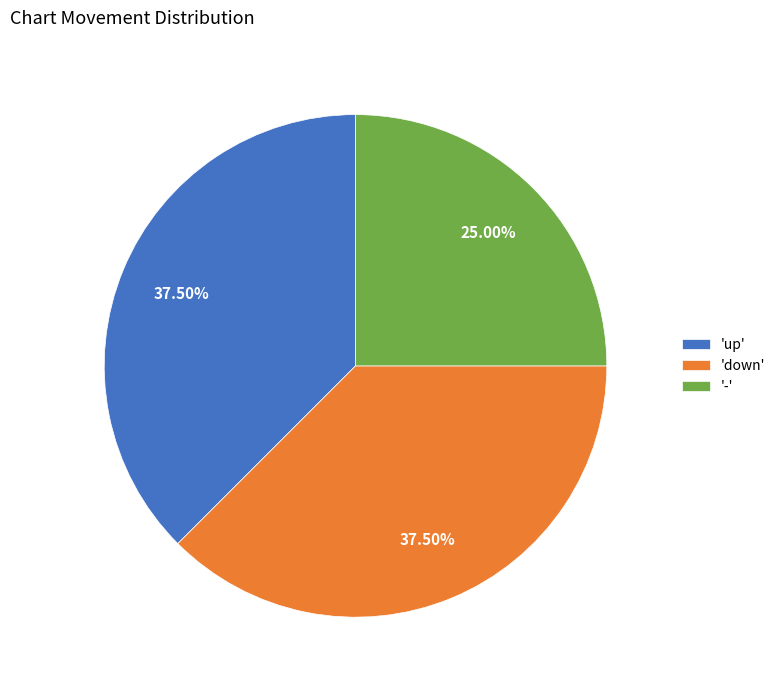

Which category has the smallest portion of the pie?

'-'